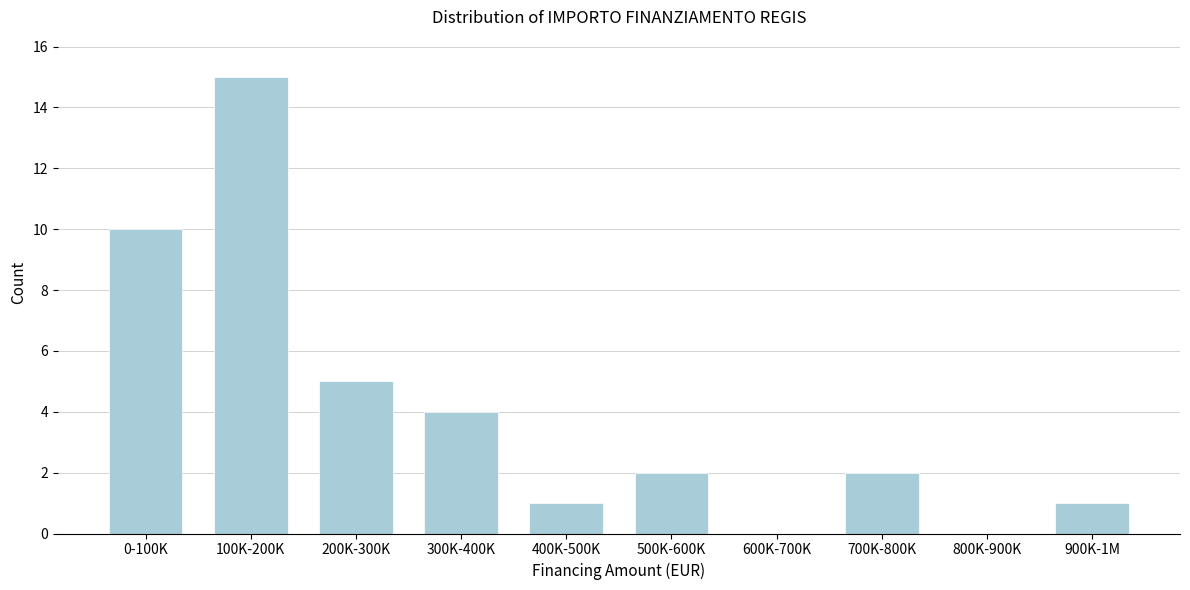

Reading left to right, what are all the values shown in this chart?

0-100K=10	100K-200K=15	200K-300K=5	300K-400K=4	400K-500K=1	500K-600K=2	600K-700K=0	700K-800K=2	800K-900K=0	900K-1M=1